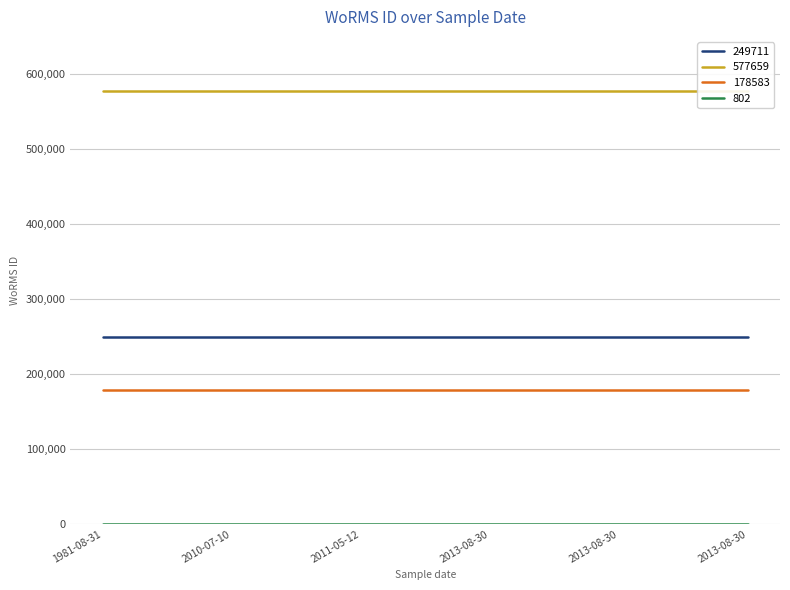

What is the difference between the highest and lowest values at 2013-08-30?

576857